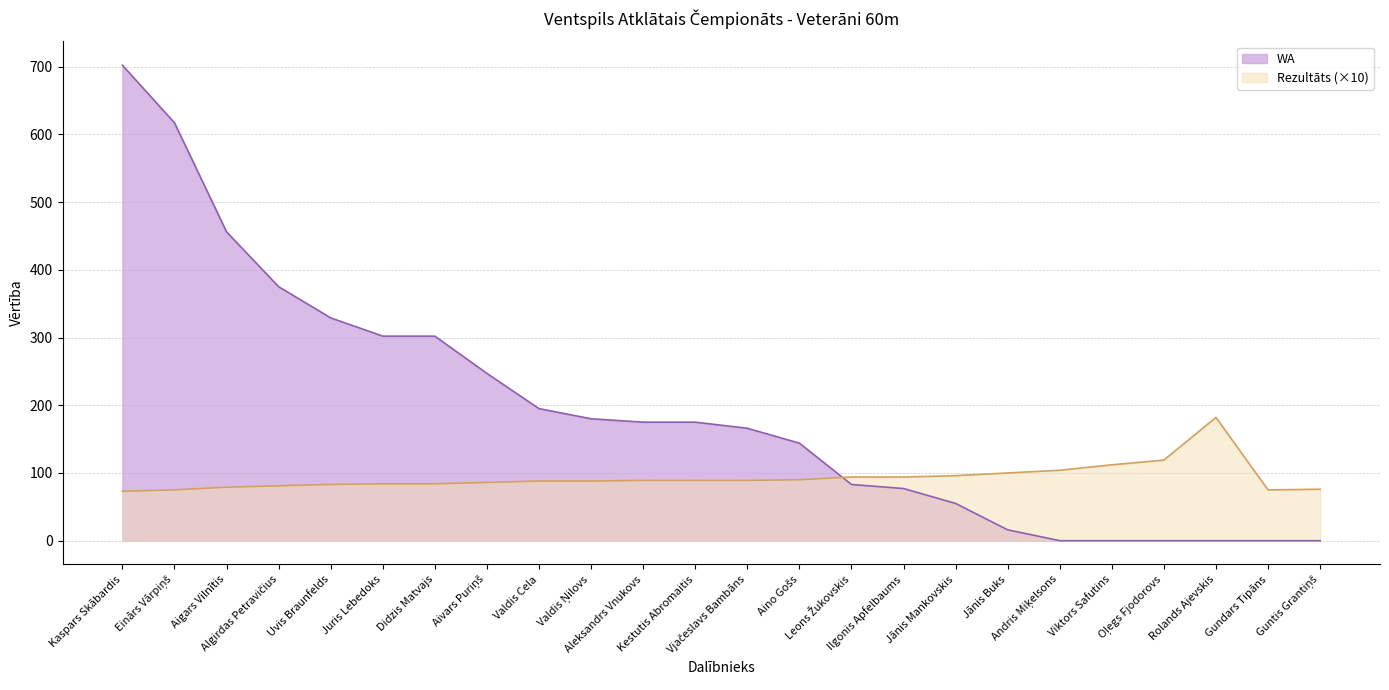

Rank the categories by WA value from highest to lowest.

Kaspars Skābardis, Einārs Vārpiņš, Aigars Vilnītis, Algirdas Petravičius, Uvis Braunfelds, Juris Lebedoks, Didzis Matvajs, Aivars Puriņš, Valdis Cela, Valdis Ņilovs, Aleksandrs Vnukovs, Kestutis Abromaitis, Vjačeslavs Bambāns, Aino Gošs, Leons Žukovskis, Ilgonis Apfelbaums, Jānis Mankovskis, Jānis Buks, Andris Miķelsons, Viktors Safutins, Oļegs Fjodorovs, Rolands Ajevskis, Gundars Tipāns, Guntis Grantiņš